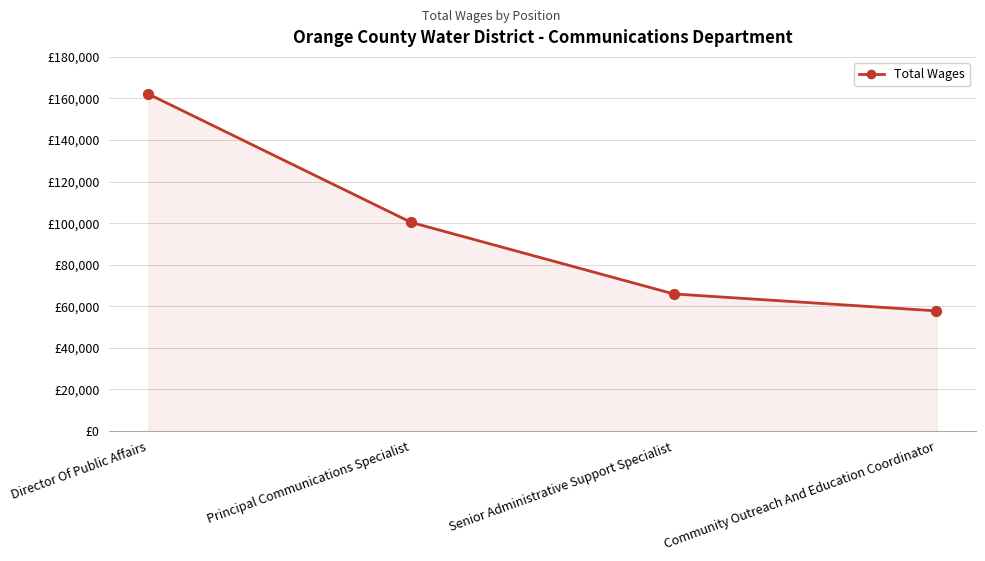

Approximately how many times larger is the value at Director Of Public Affairs compared to Senior Administrative Support Specialist?

2.5